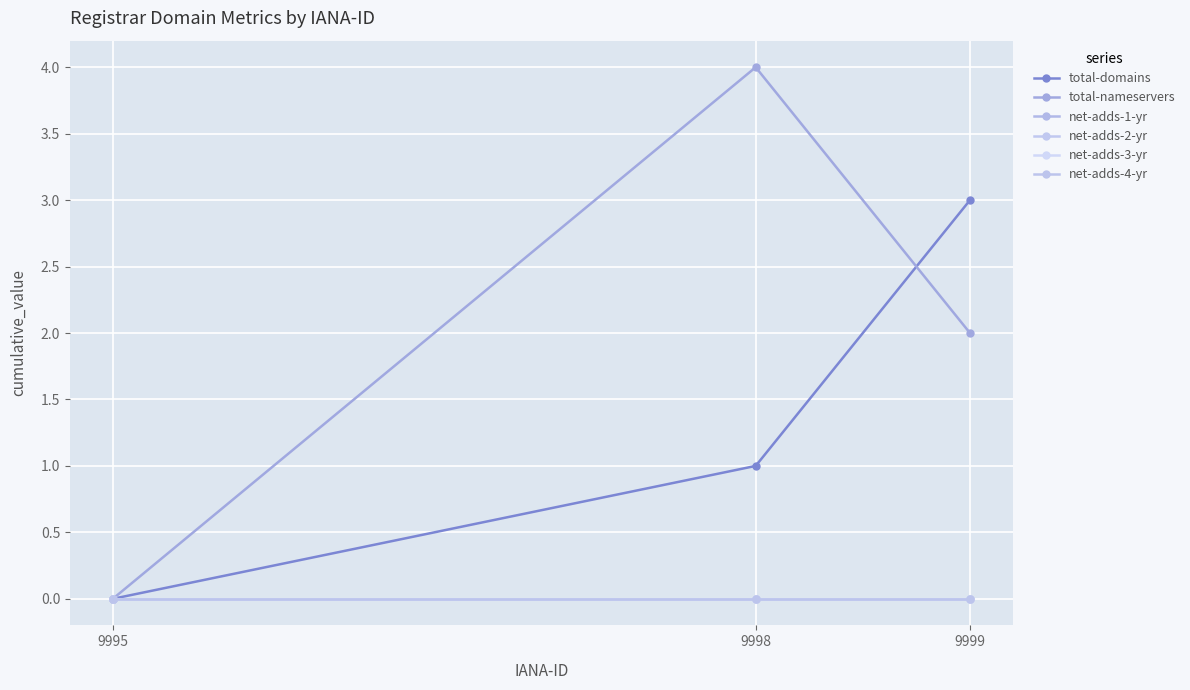

Which series has the largest total across all categories?

total-nameservers